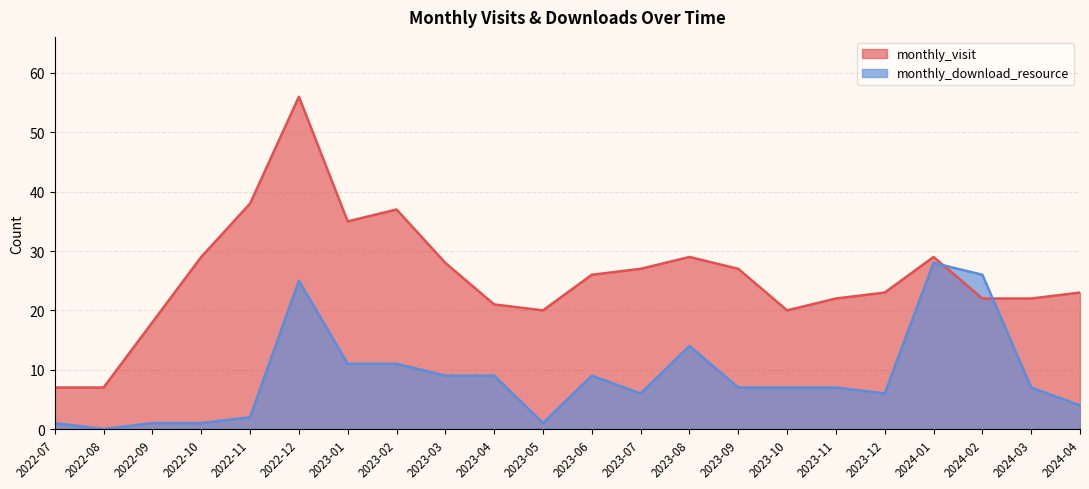

What is the label of the 18th point from the left?

2023-12